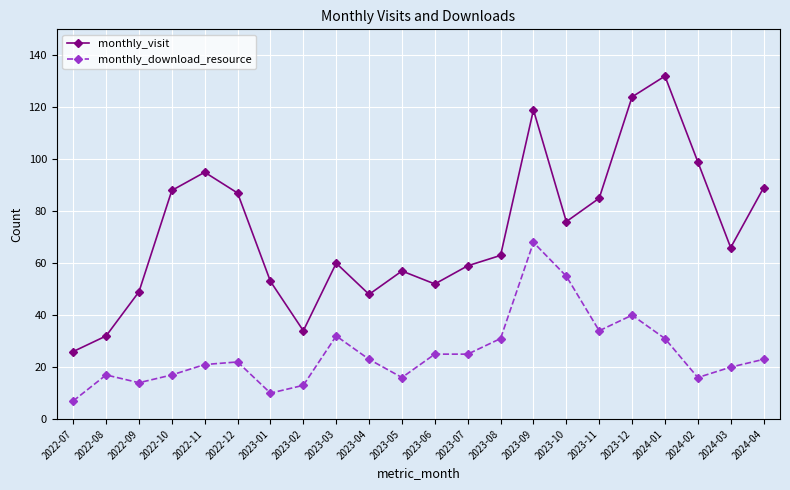

What is the spread (max minus min) of values at 2024-04?

66